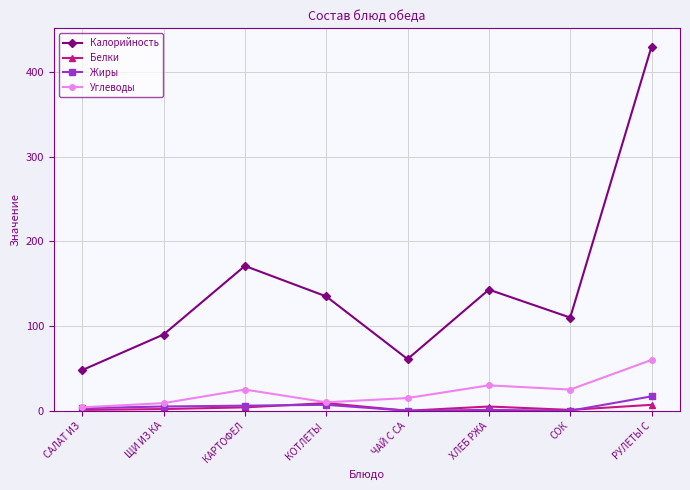

Which series has the widest spread of values?

Калорийность